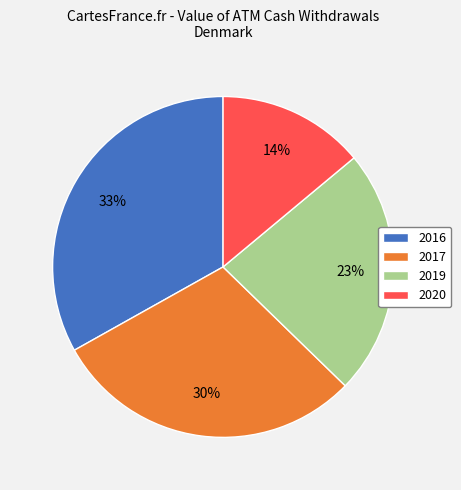

Approximately how many times larger is the value at 2020 compared to 2019?

0.6